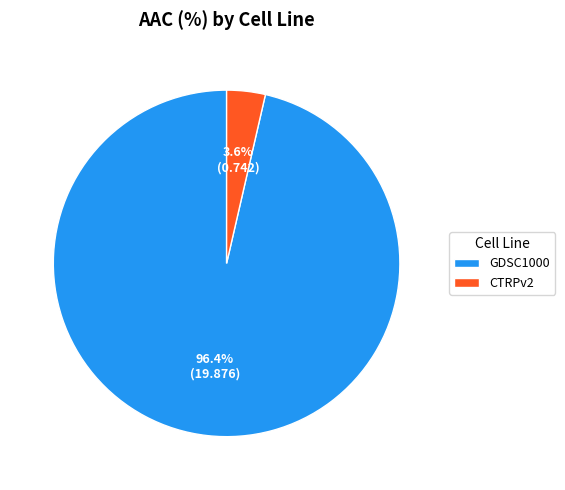

Count the number of slices in the pie.

2